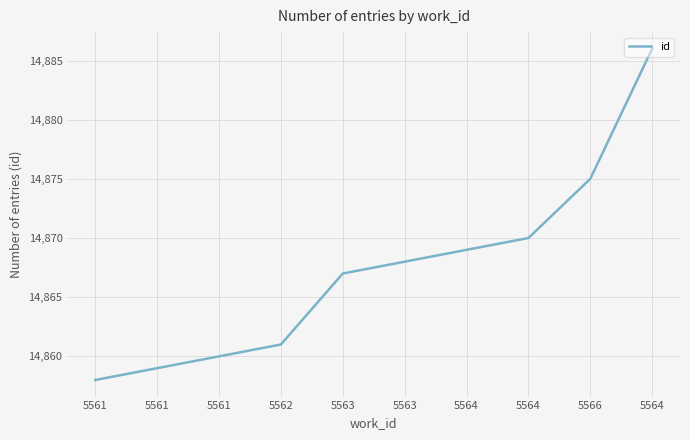

What is the label of the 4th point from the left?

5562